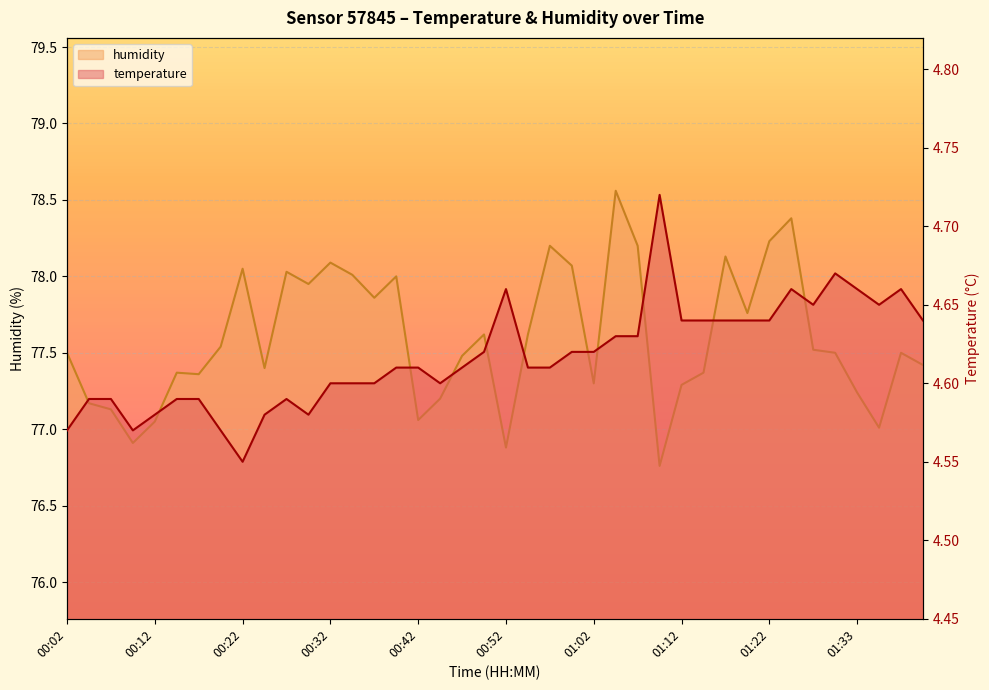

Rank the series by their average value, from lowest to highest.

temperature, humidity